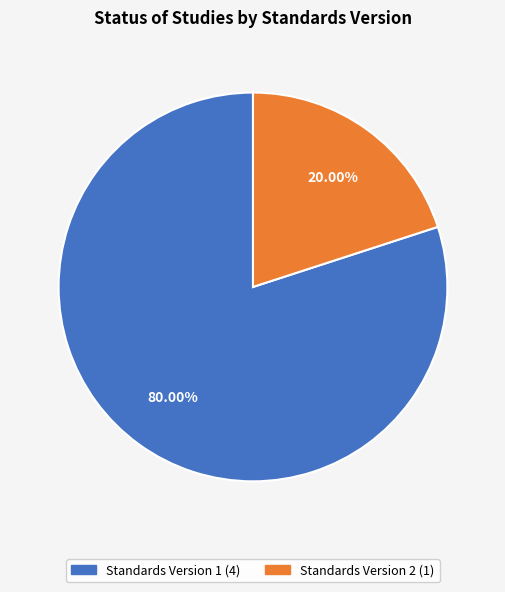

Between Standards Version 2 (1) and Standards Version 1 (4), which is larger?

Standards Version 1 (4)